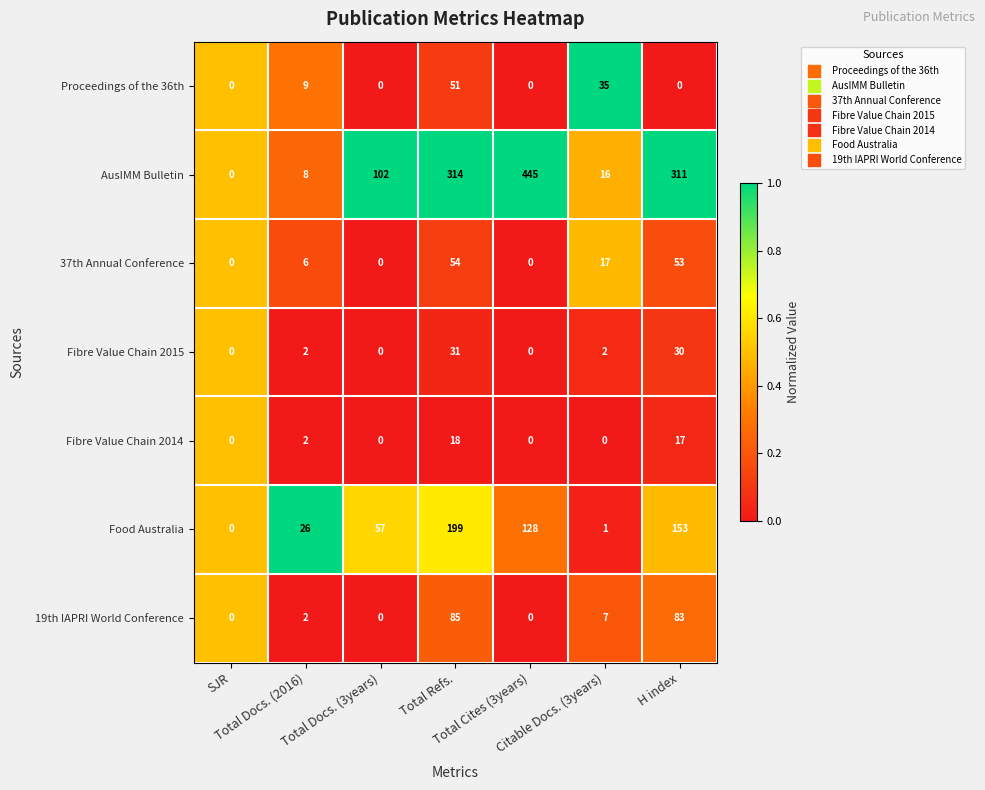

How many distinct data groups are displayed?

7